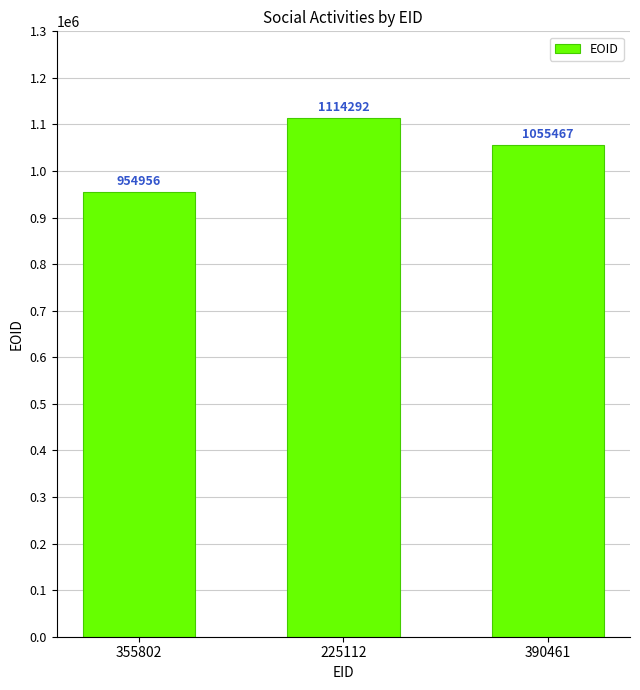

Reading right to left, transcribe all the data shown in this chart.

1055467	1114292	954956